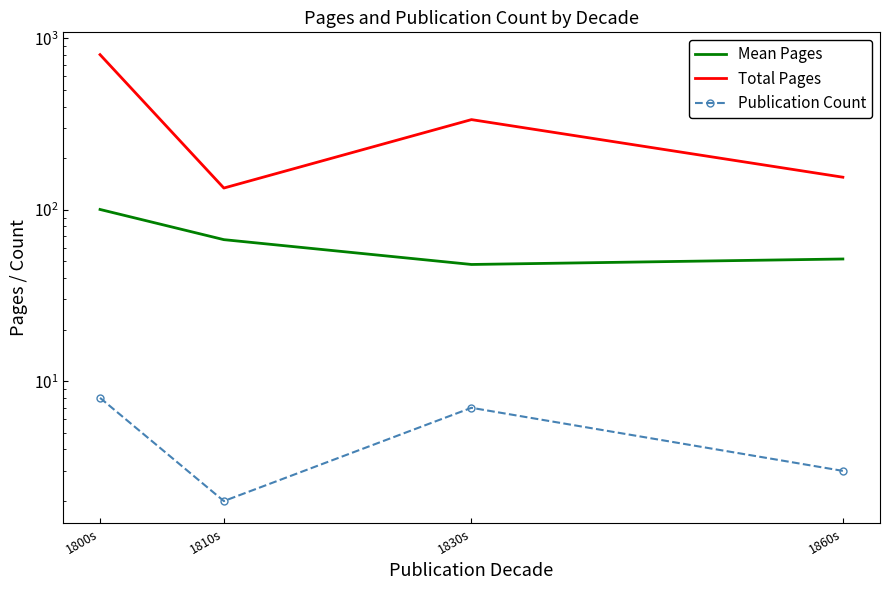

Where is the first local minimum for Publication Count?

1810s